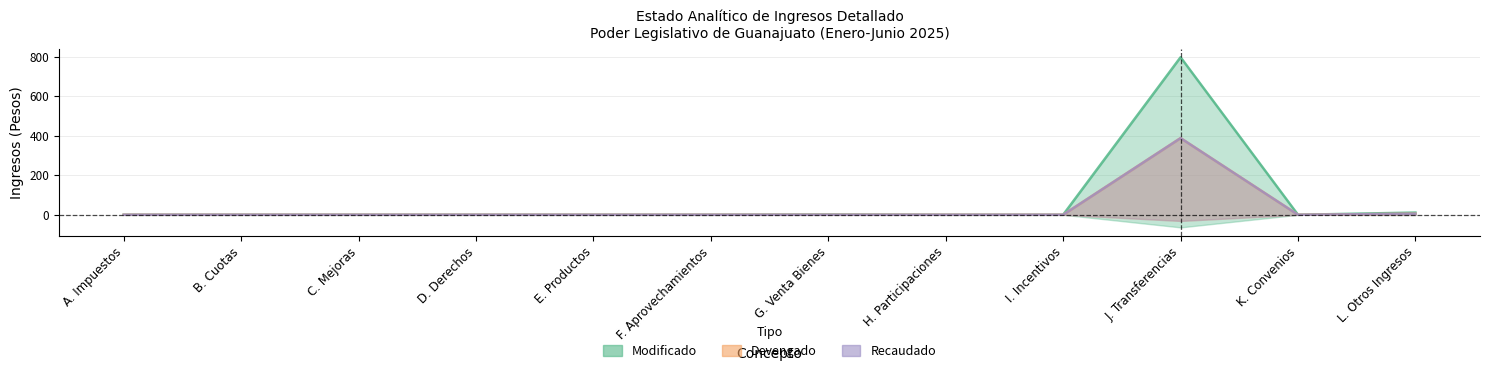

At which label does Recaudado reach its minimum?

A. Impuestos